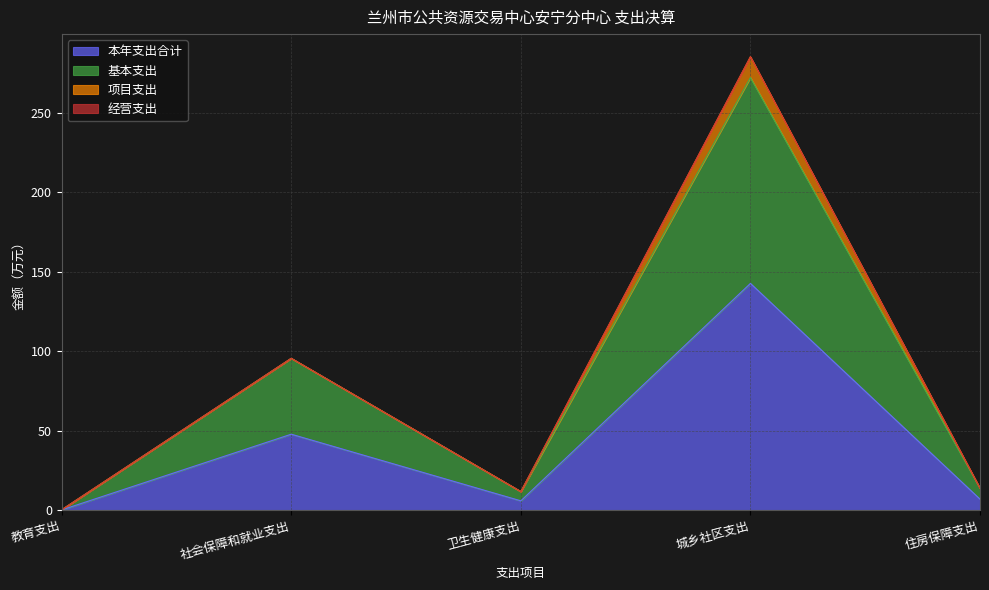

True or false: 基本支出 has a value of 467.2 at 城乡社区支出.

False